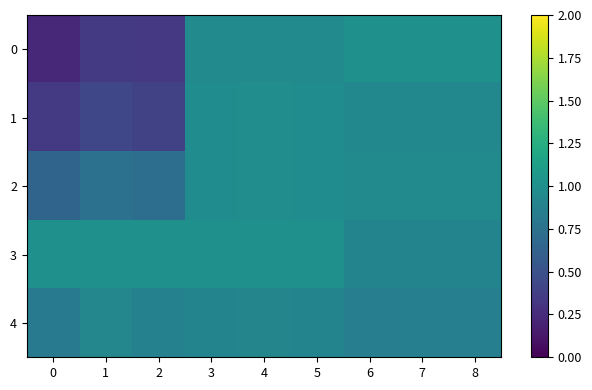

What is the greatest value displayed?

1.0